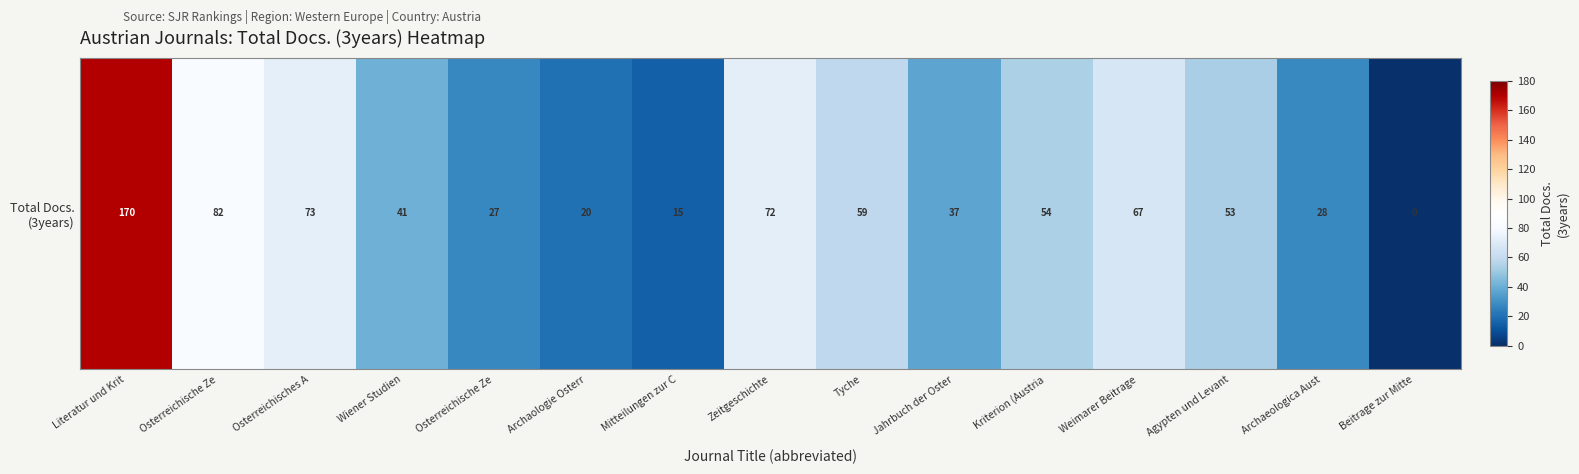

How many values exceed 53?

7